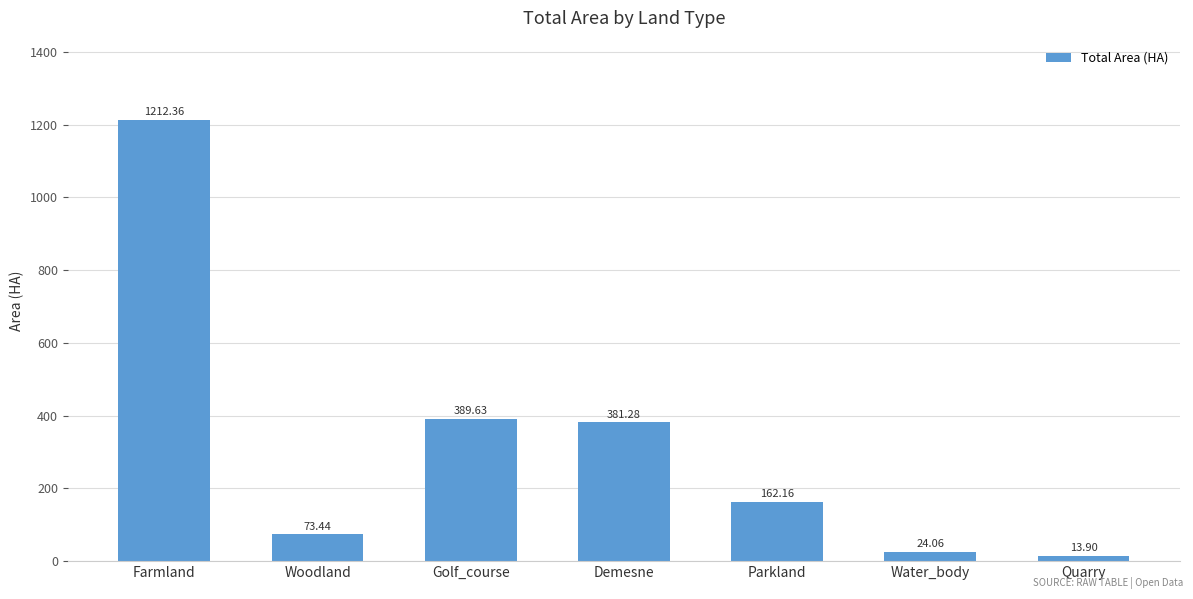

Reading left to right, extract all data points from this chart.

Farmland=1212.4	Woodland=73.4	Golf_course=389.6	Demesne=381.3	Parkland=162.2	Water_body=24.1	Quarry=13.9